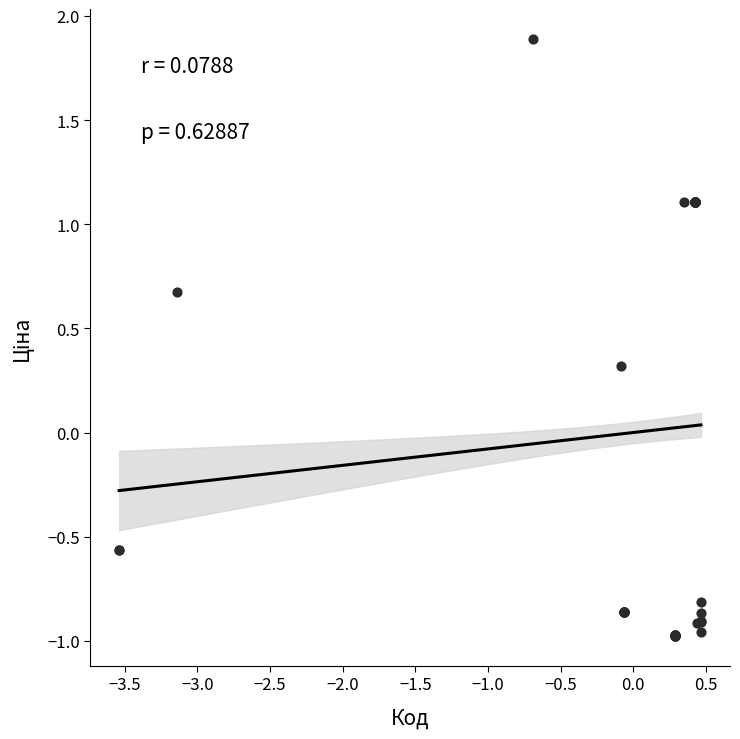

What Y value in the scatter plot is closest to 0?

0.3